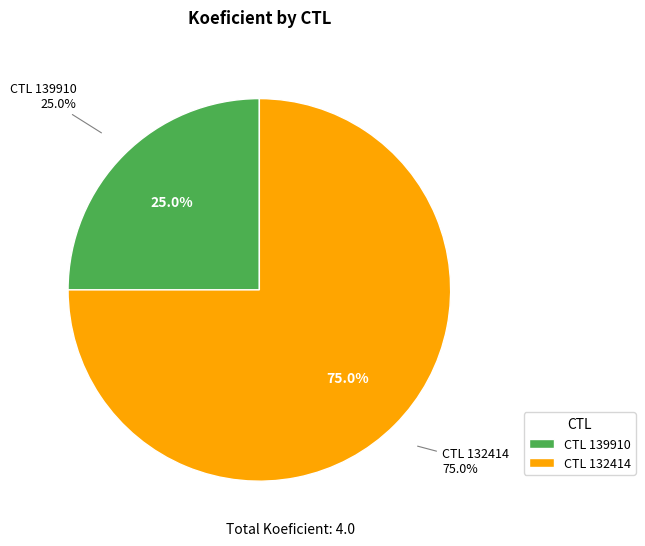

Between 139910 and 132414, which is larger?

132414